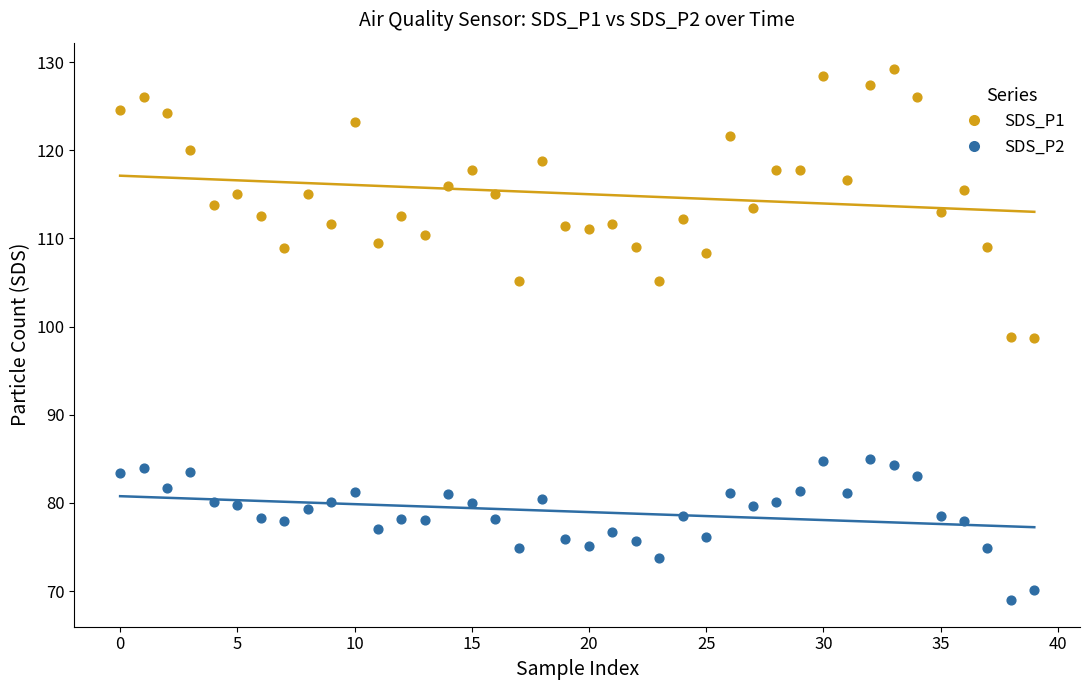

What are all the series names shown in the legend?

SDS_P1, SDS_P2